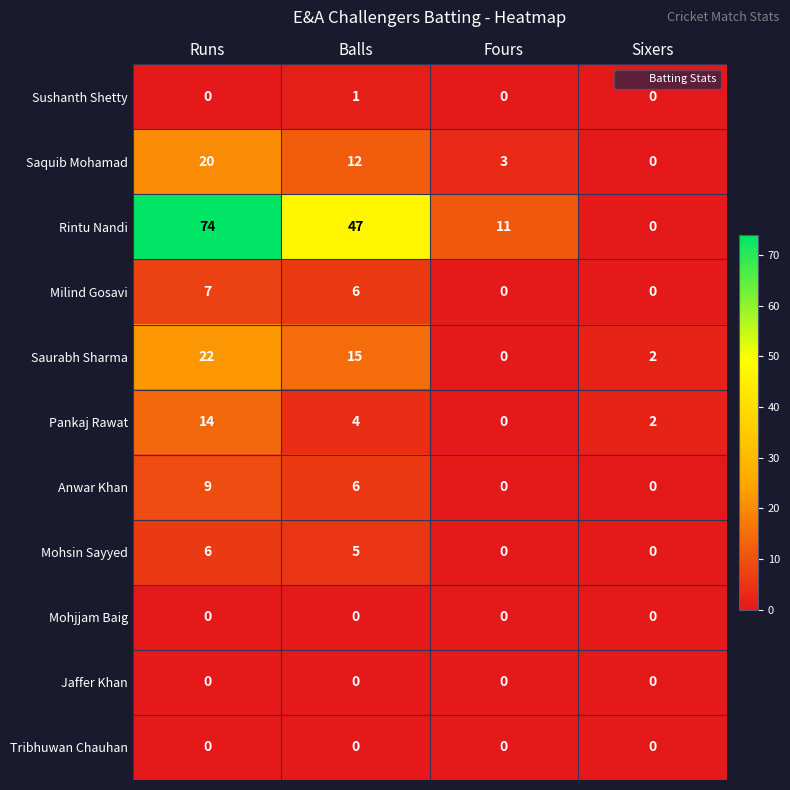

What is the difference between the maximum and second lowest values in the Anwar Khan series?

9